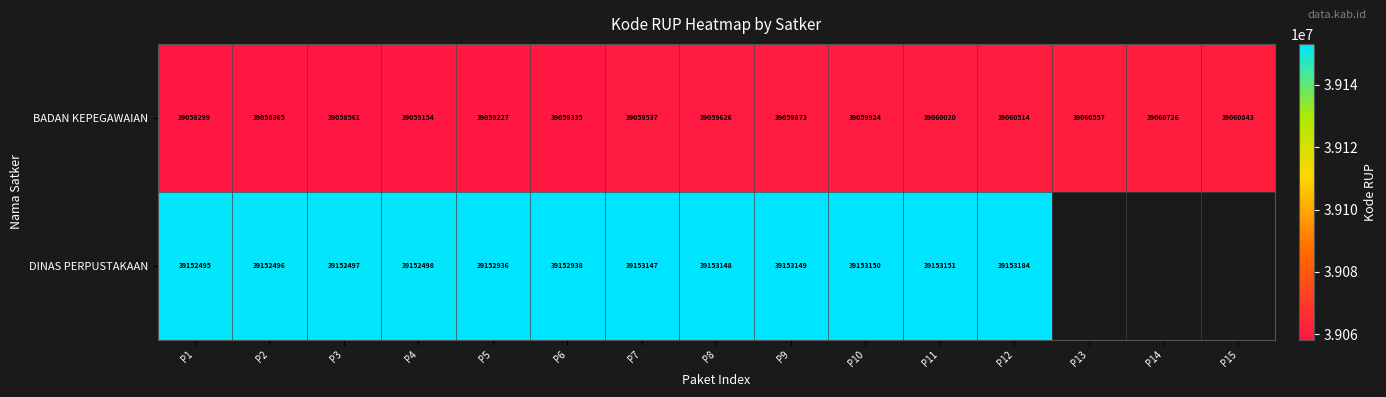

At which category is the sum across all series the highest?

P12